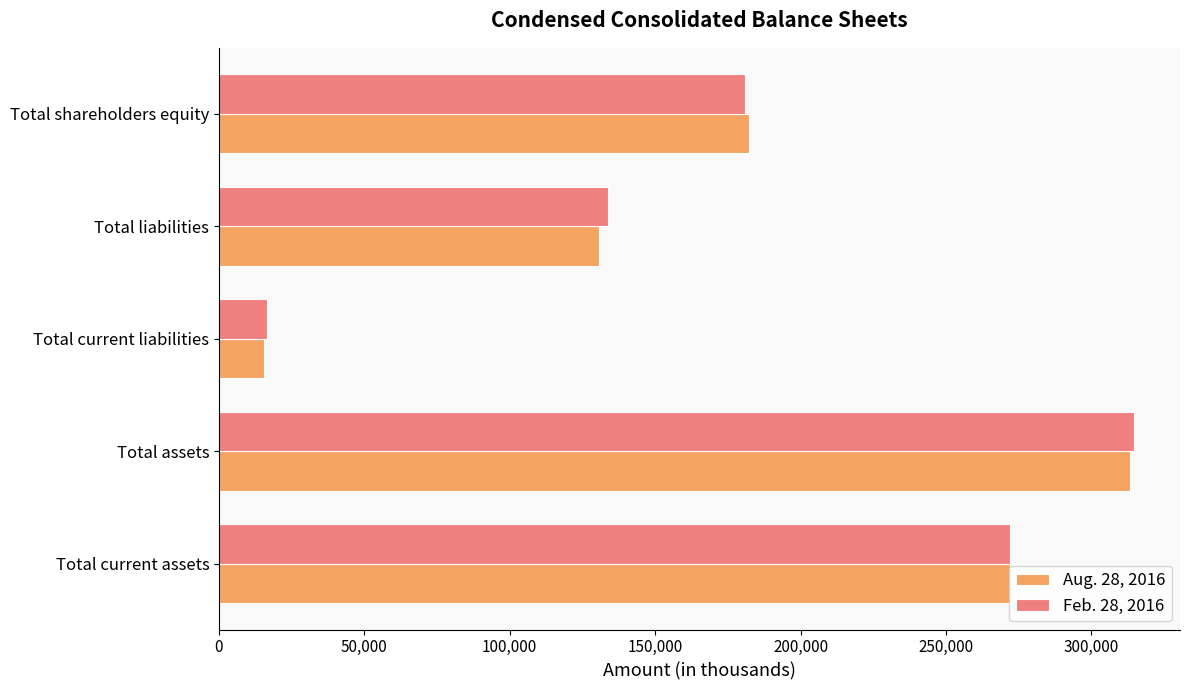

Rank the series by their maximum value, from highest to lowest.

Feb. 28, 2016, Aug. 28, 2016